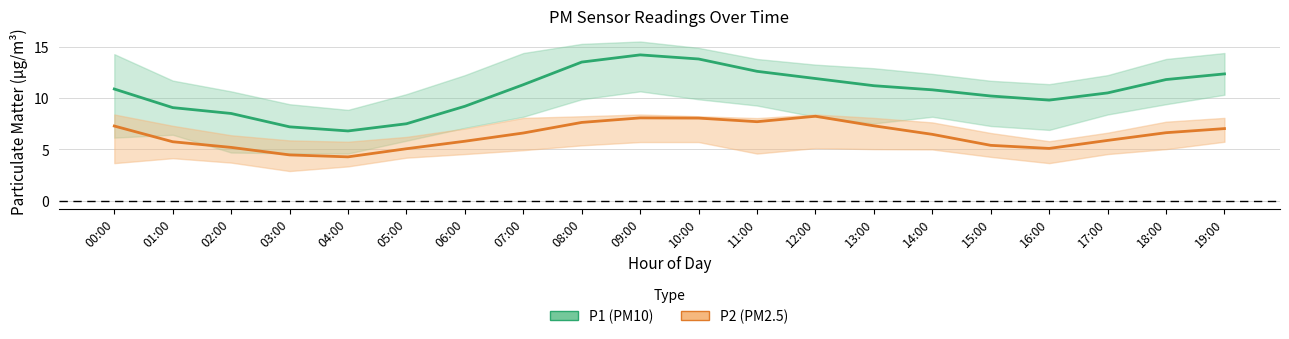

The value of P1 at 19:00 is 8.0. True or false?

False